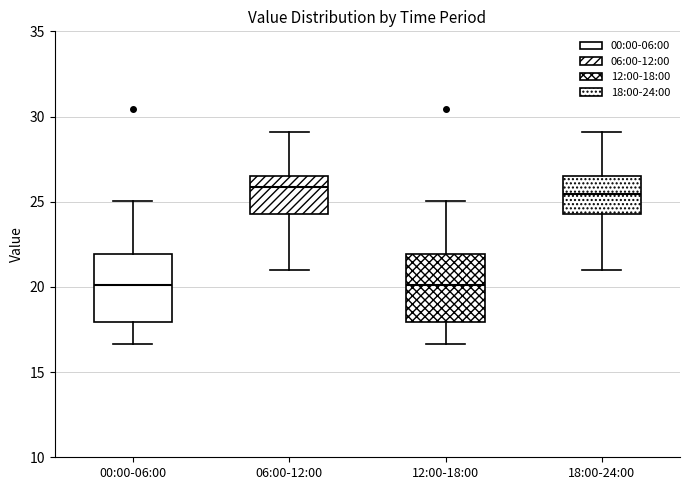

Where does the lower whisker of the box for 06:00-12:00 end on the y-axis? The values are not printed on the chart, so give them approximately, as read against the axis.

21.0